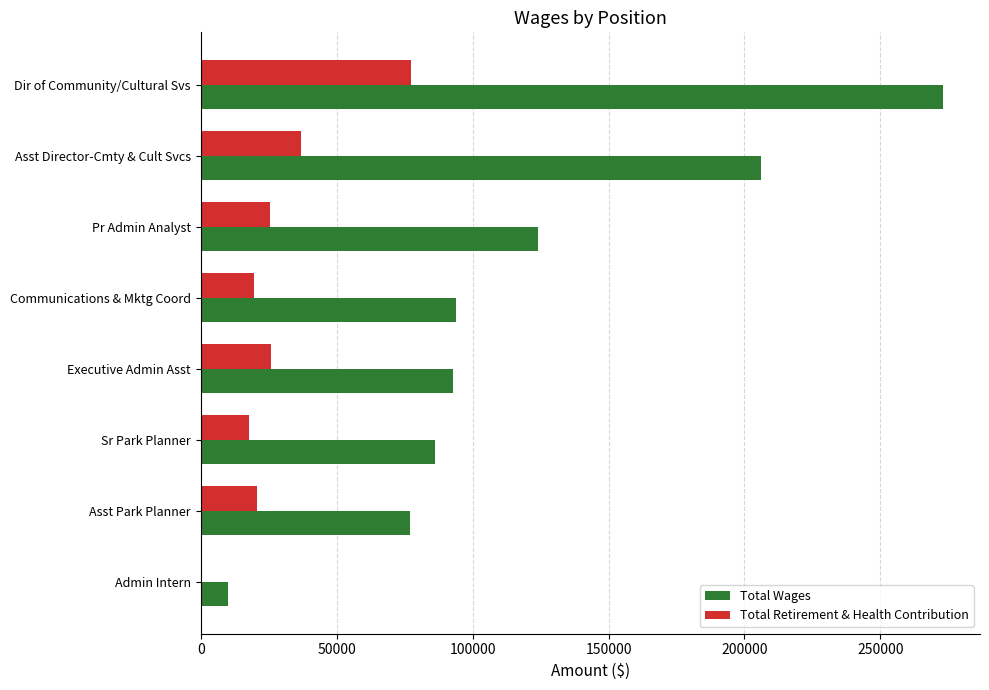

At which category is the sum across all series the highest?

Dir of Community/Cultural Svs